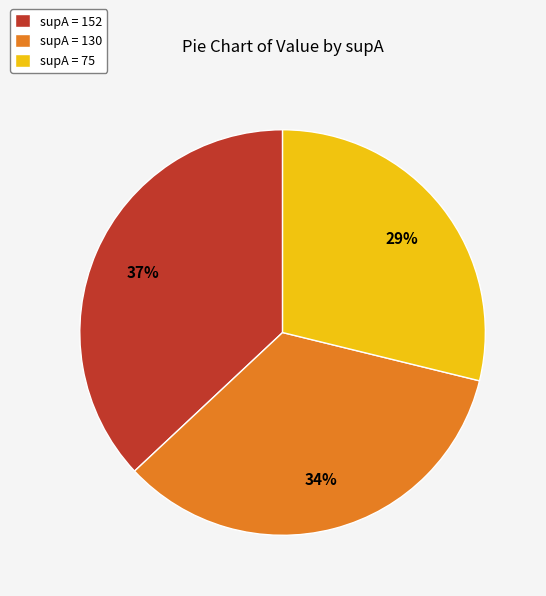

Is there a majority slice in this chart?

No